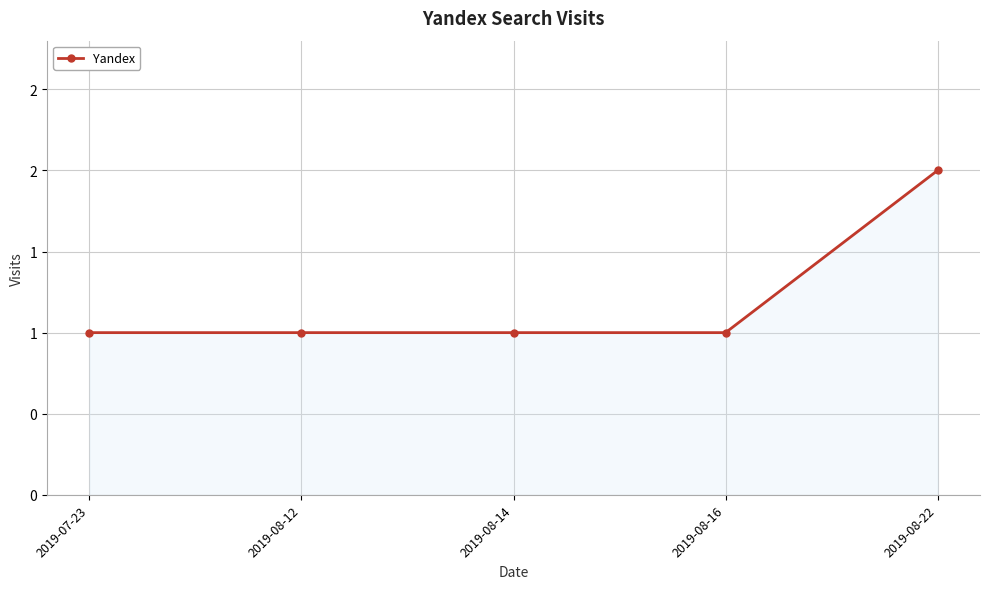

What is the maximum value shown in the chart?

2